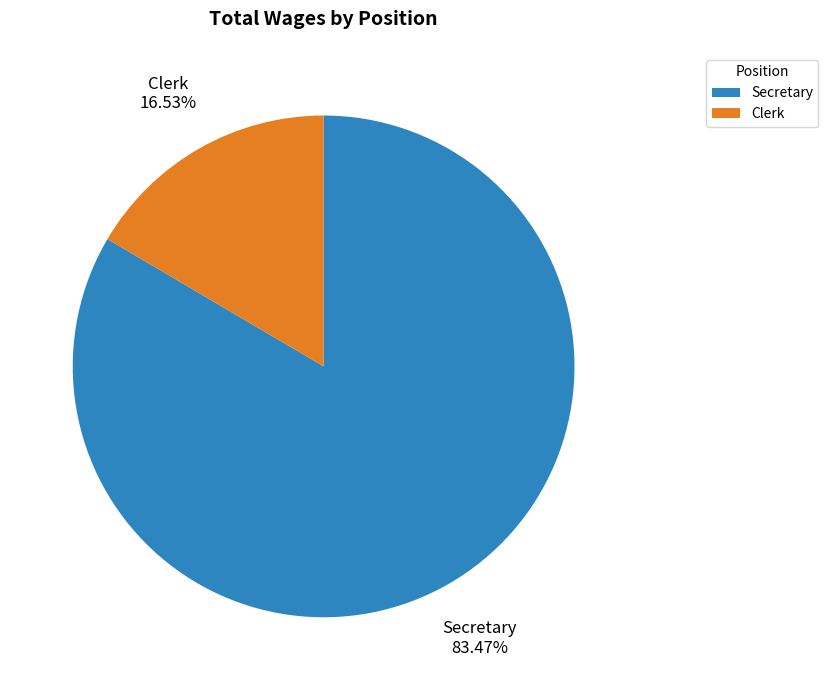

To the nearest percent, what percentage of the pie is Clerk?

17%